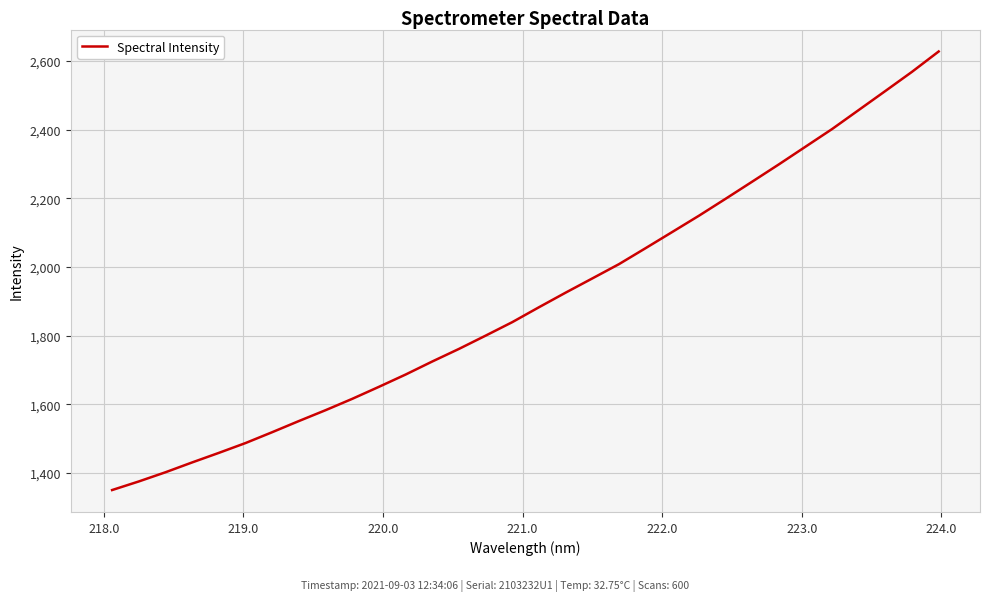

What is the minimum value shown in the chart?

1350.7